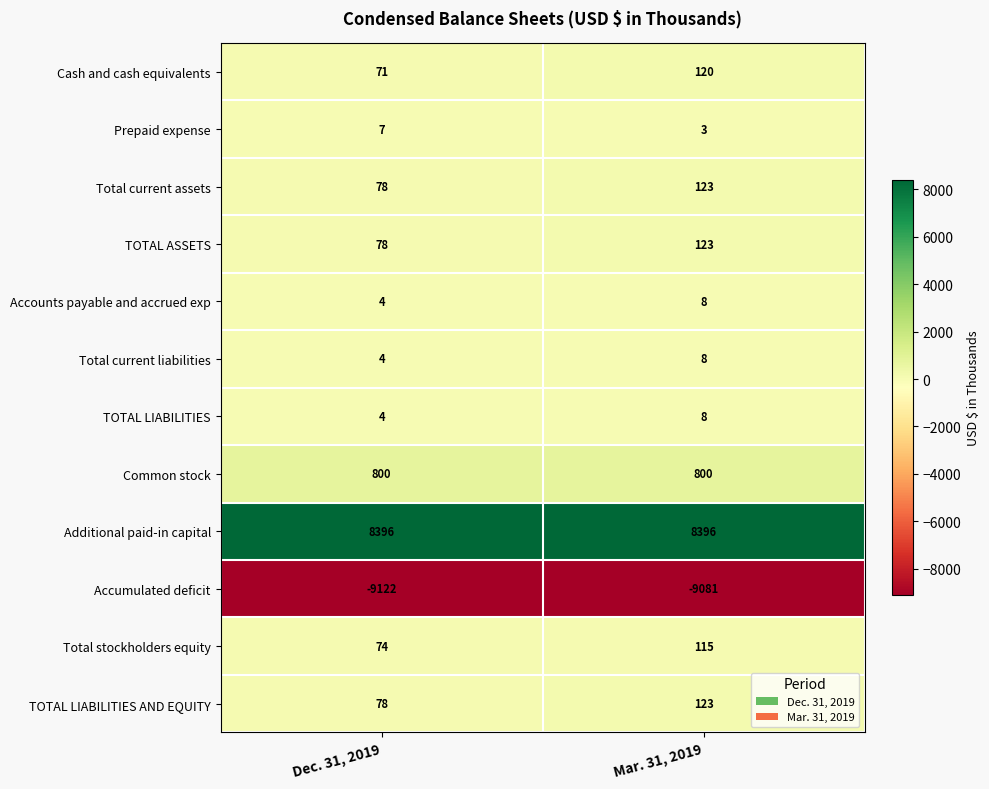

The value of Cash and cash equivalents at Dec. 31, 2019 is 36. True or false?

False